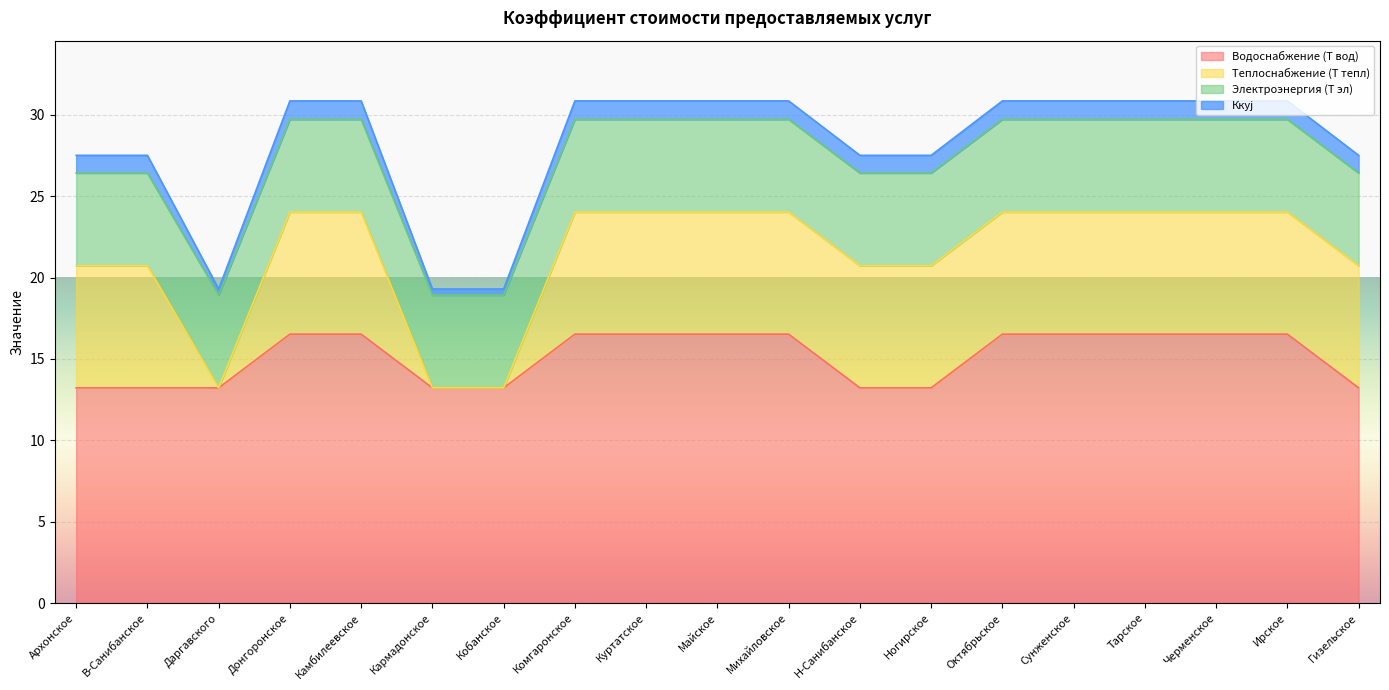

Rank the categories by Электроэнергия (Т эл) value from lowest to highest.

Архонское, В-Санибанское, Даргавского, Донгоронское, Камбилеевское, Кармадонское, Кобанское, Комгаронское, Куртатское, Майское, Михайловское, Н-Санибанское, Ногирское, Октябрьское, Сунженское, Тарское, Черменское, Ирское, Гизельское